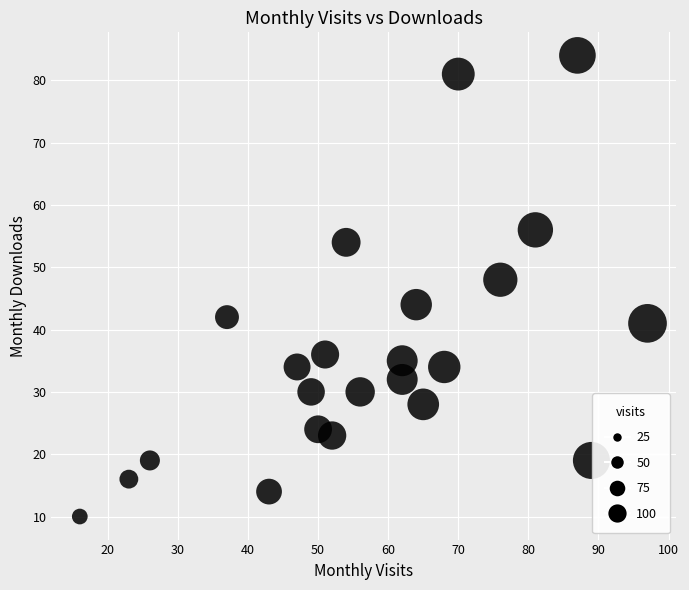

What is the range of Y values (max minus min)?

74